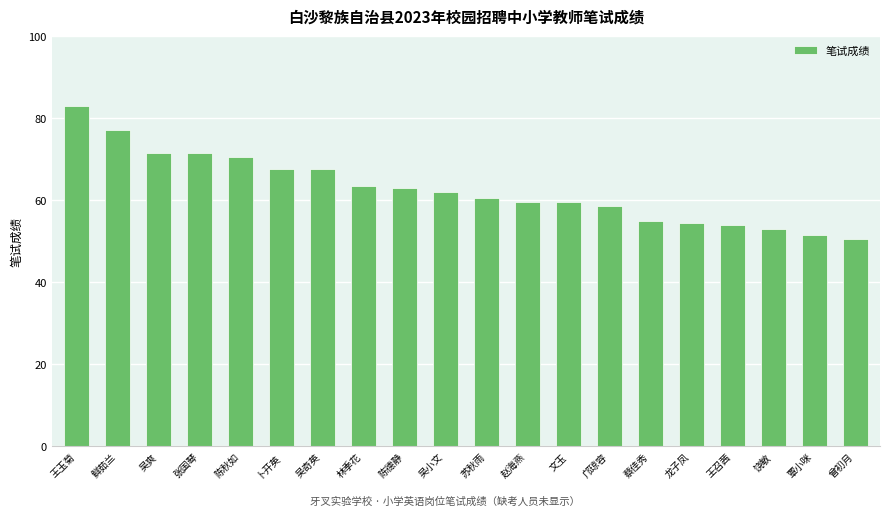

Are the bars horizontal?

No